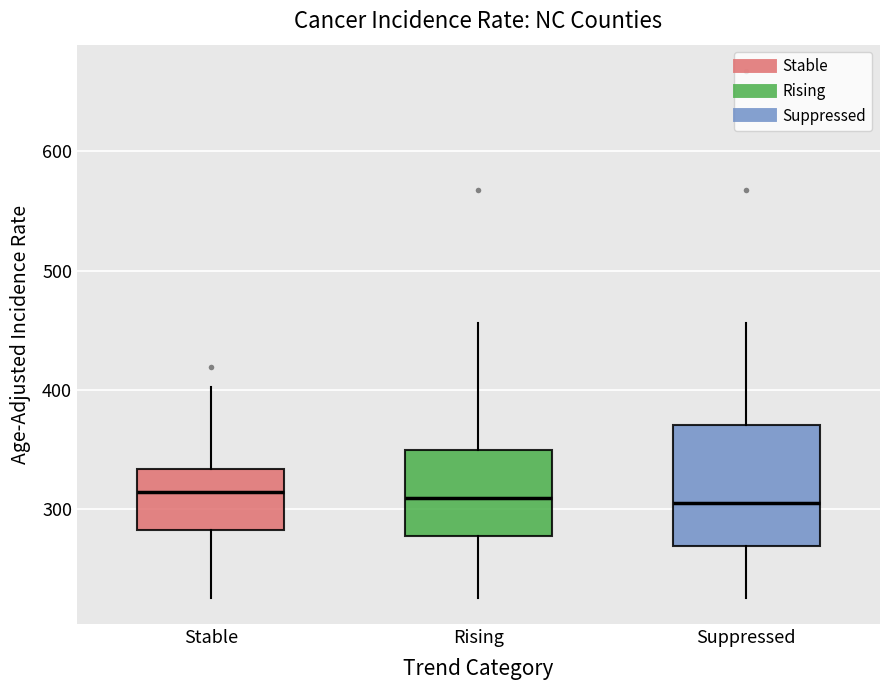

Reading left to right, read every box against the y-axis: the position of its median line, the range the box covers, and the ends of its whiskers. The values are not printed on the chart, so give them approximately, as read against the axis.

Stable: median 310, box 280 to 330, whiskers 230 to 400
Rising: median 310, box 280 to 350, whiskers 230 to 460
Suppressed: median 300, box 270 to 370, whiskers 230 to 460